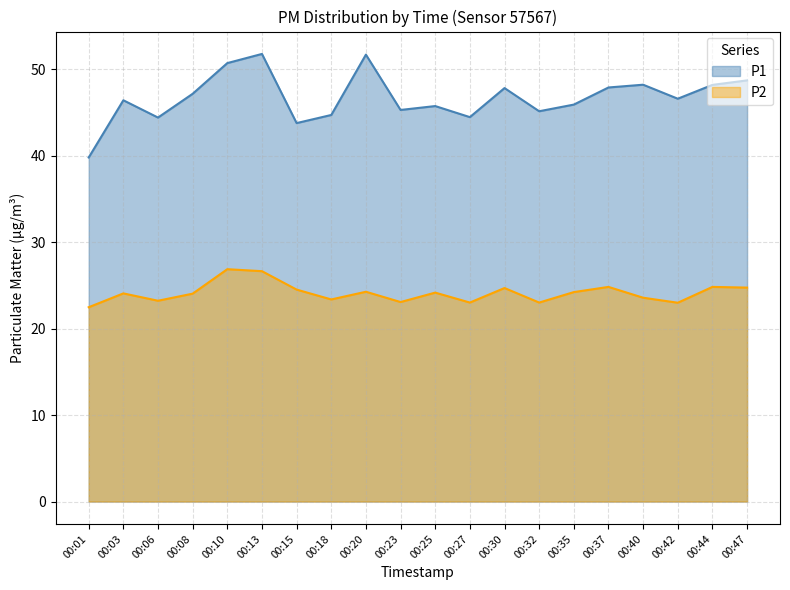

What is the approximate value of P2 at 00:03?

24.1